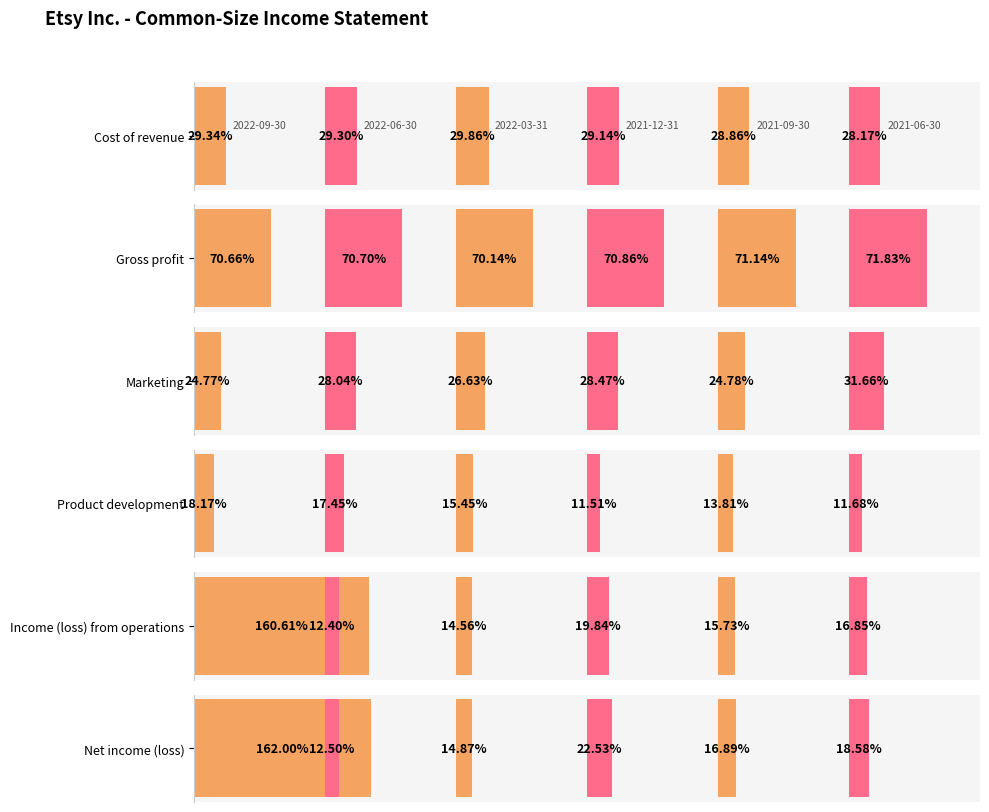

What is the sum of all Marketing values?

1.6